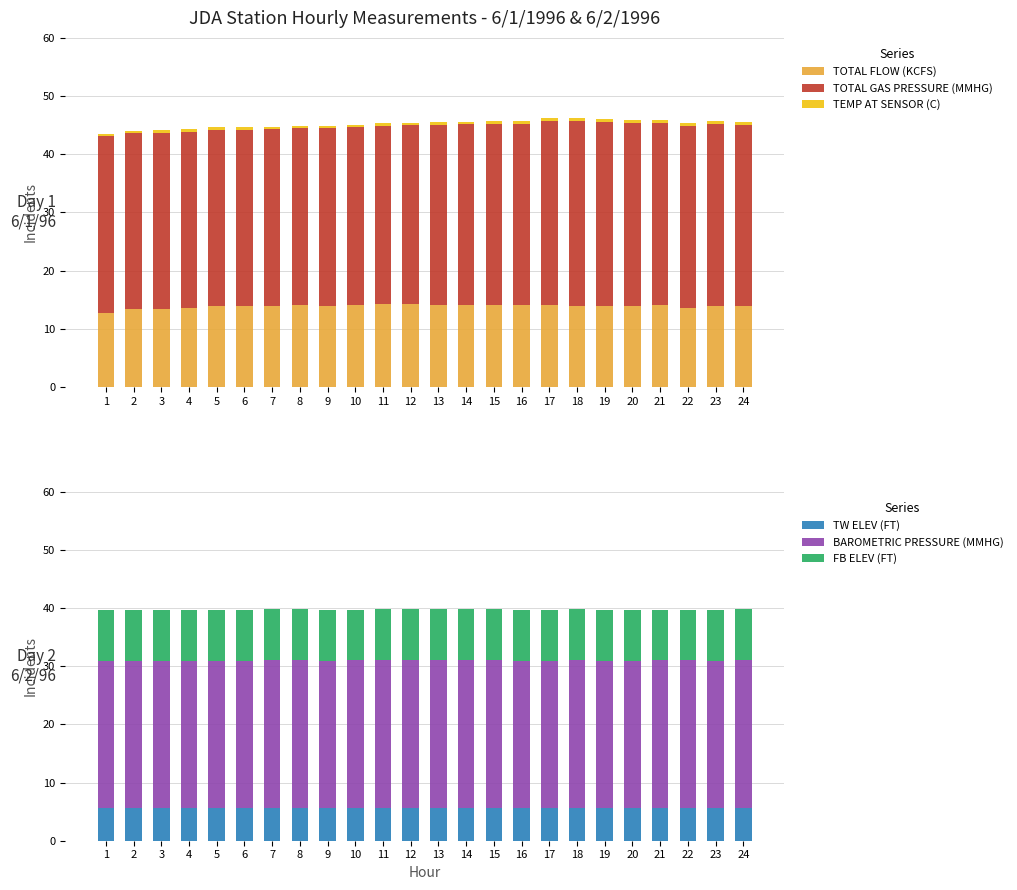

How many distinct data groups are displayed?

6